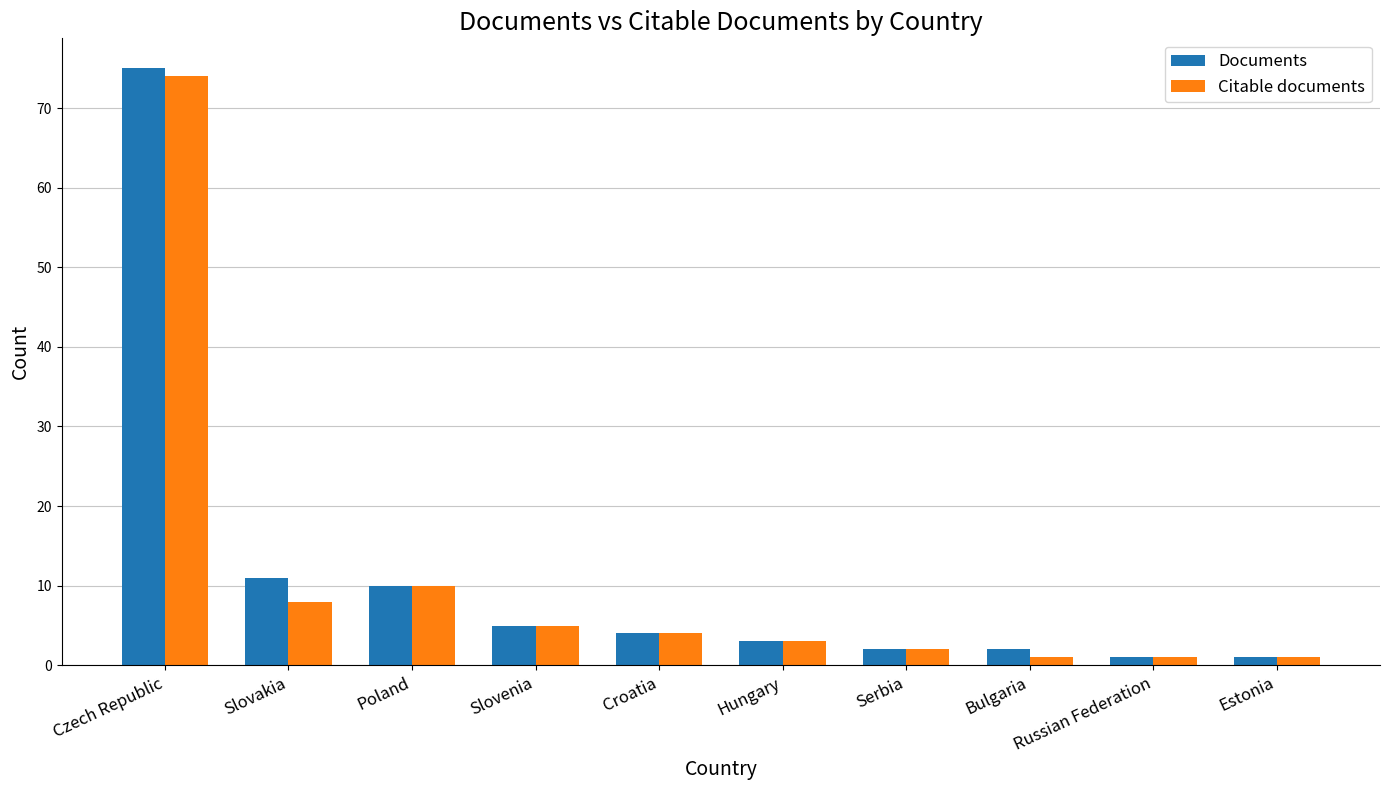

The Citable documents series shows 1 at Estonia. True or false?

True